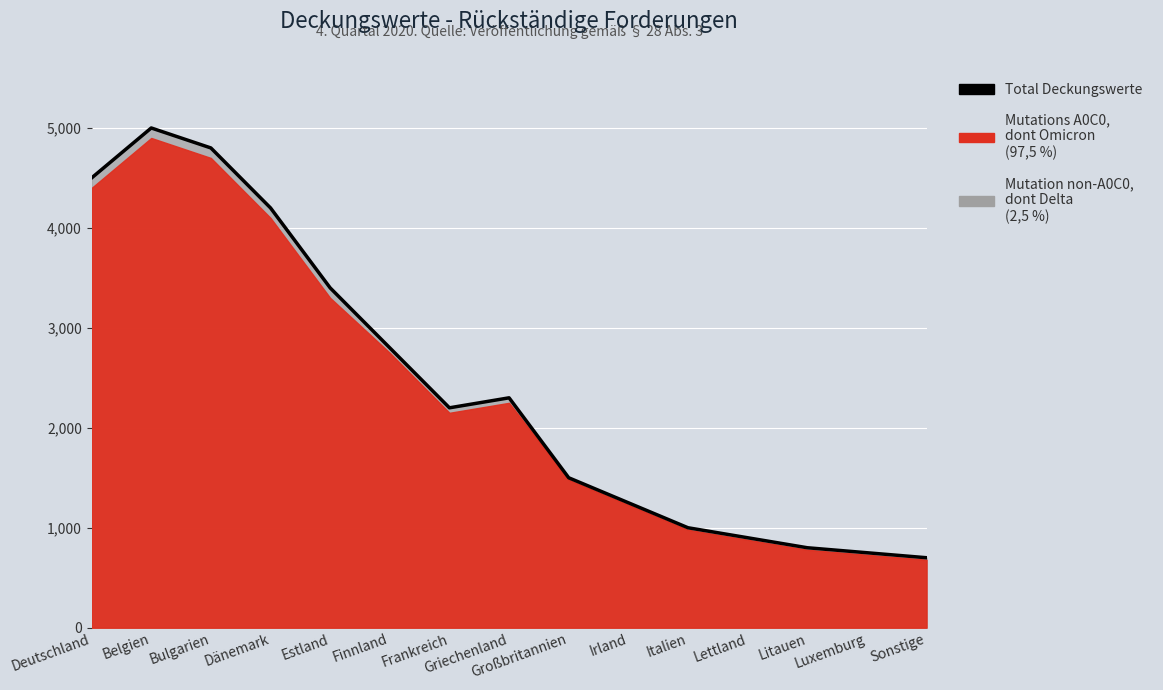

The value at Griechenland is 639. True or false?

False